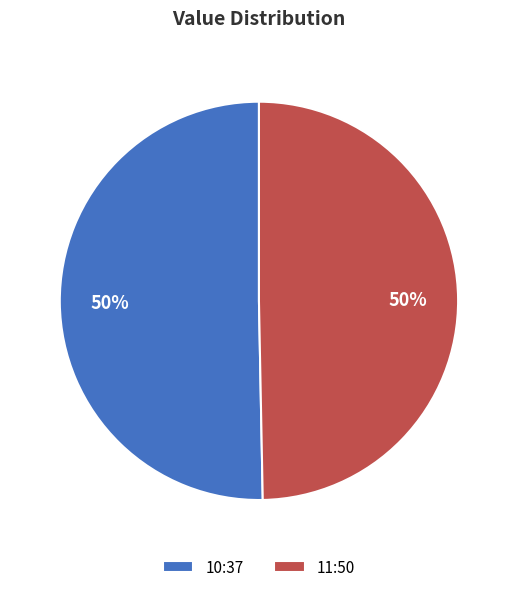

What is the ratio of the value at 11:50 to the value at 10:37?

1.0